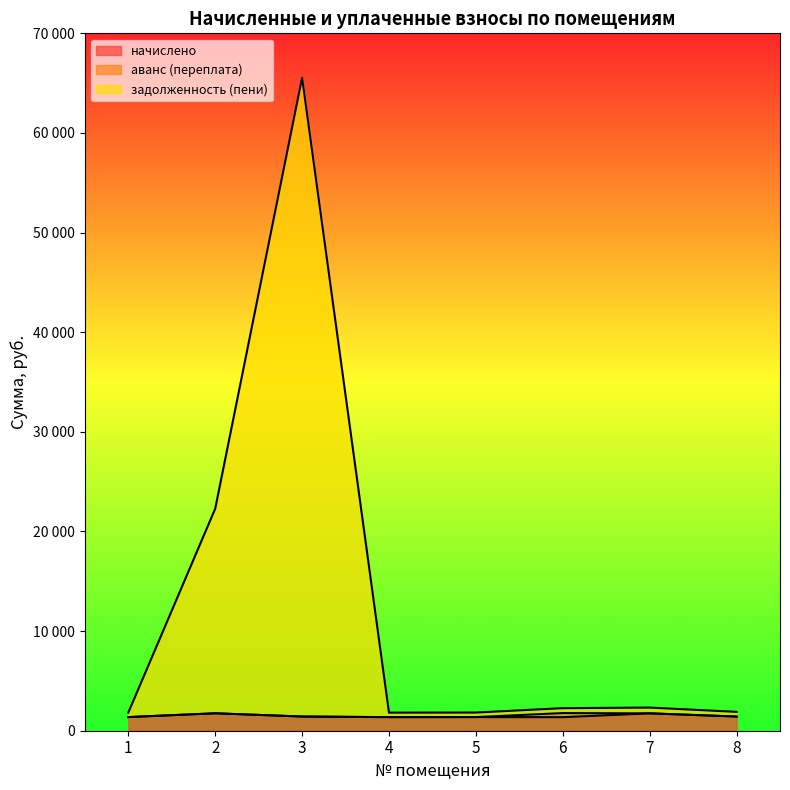

In начислено, how many points are higher than both neighbors (excluding endpoints)?

3